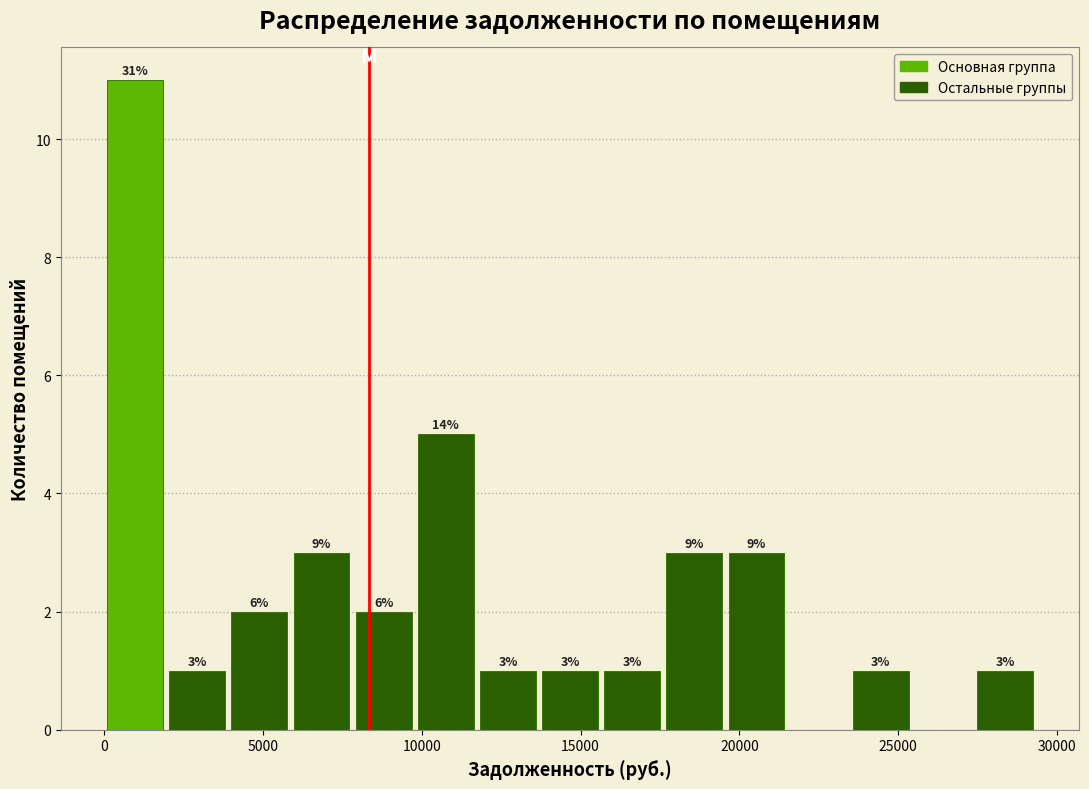

Read against the x-axis, roughly where is the centre of the tallest bar?

1000